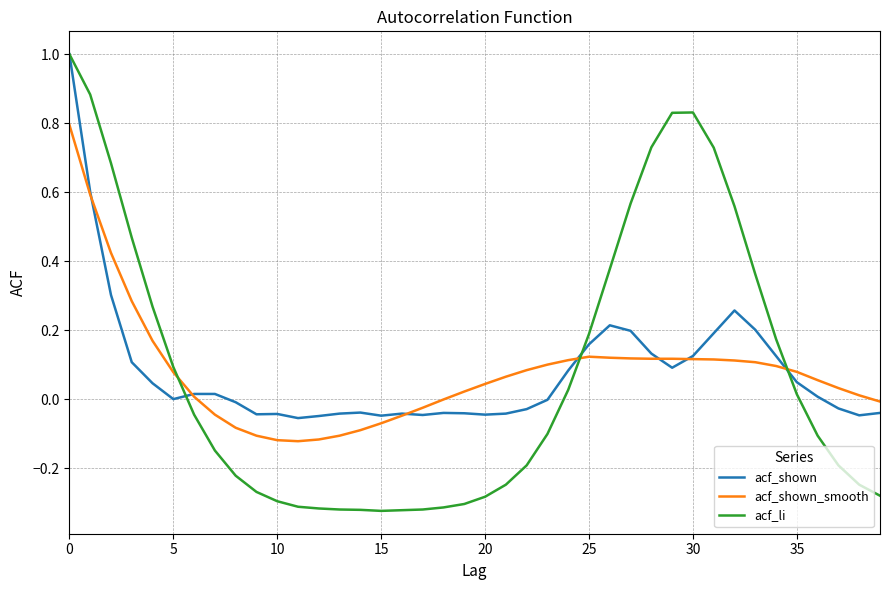

What are all the series names shown in the legend?

acf_shown, acf_shown_smooth, acf_li